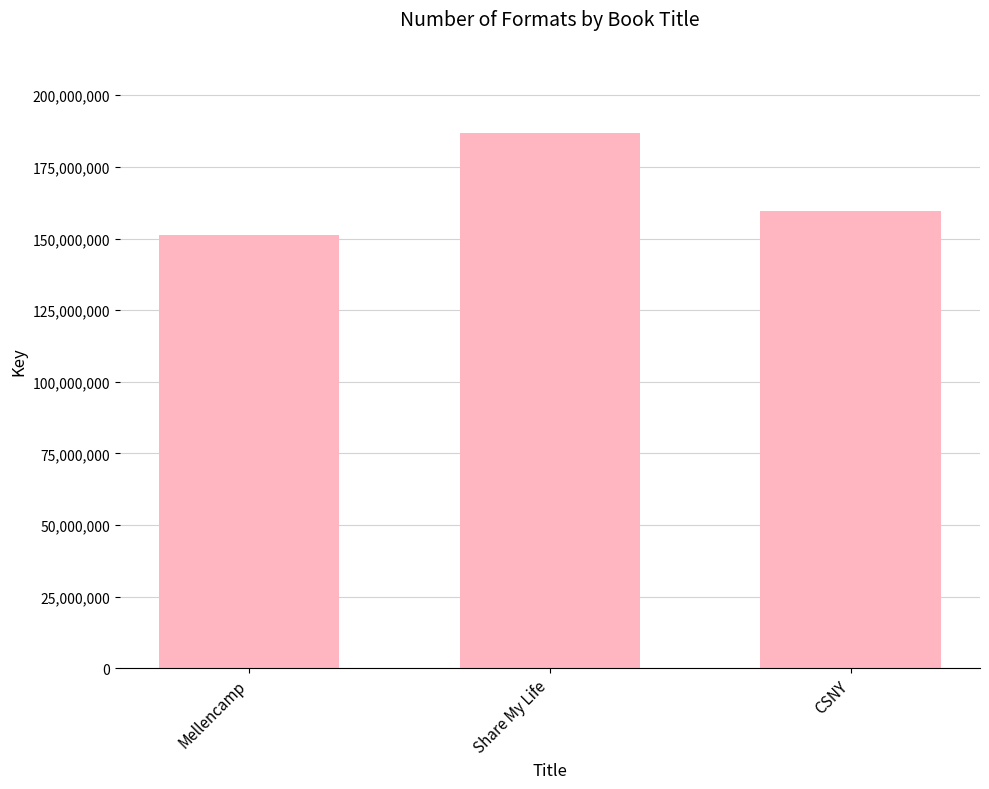

Rank the categories by value from highest to lowest.

Share My Life, CSNY, Mellencamp